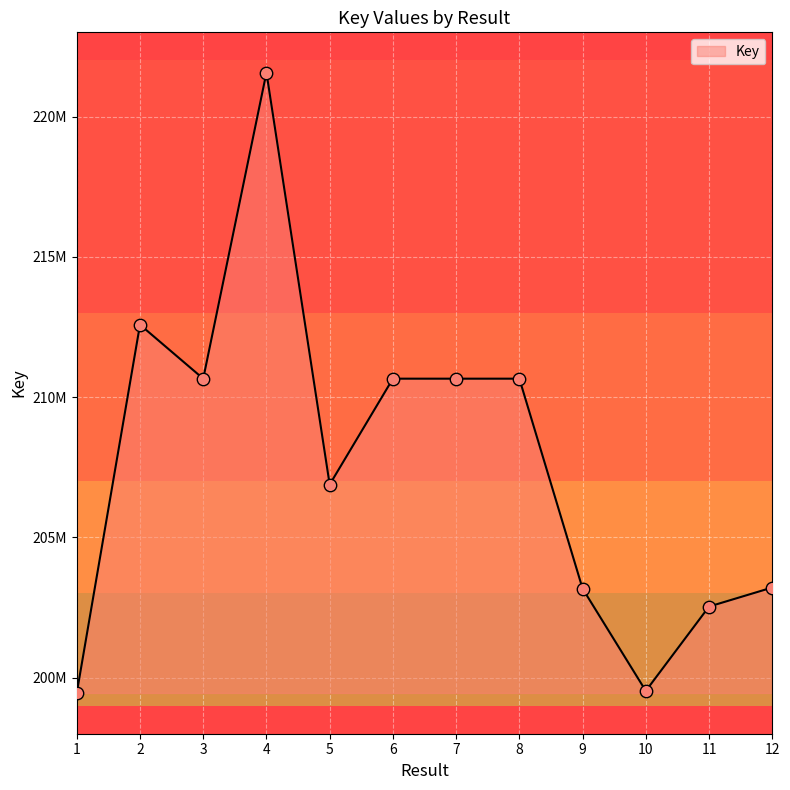

What is the change in value from 2 to 5?

-5697806